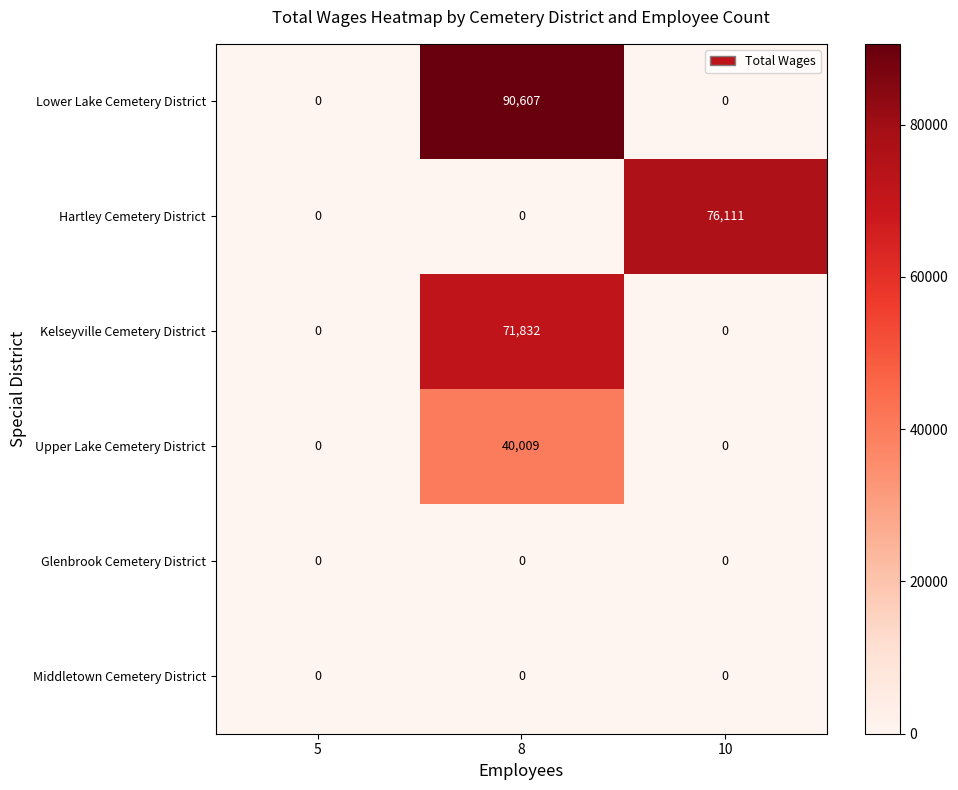

Is it true that Kelseyville Cemetery District equals 39541 at 5?

False